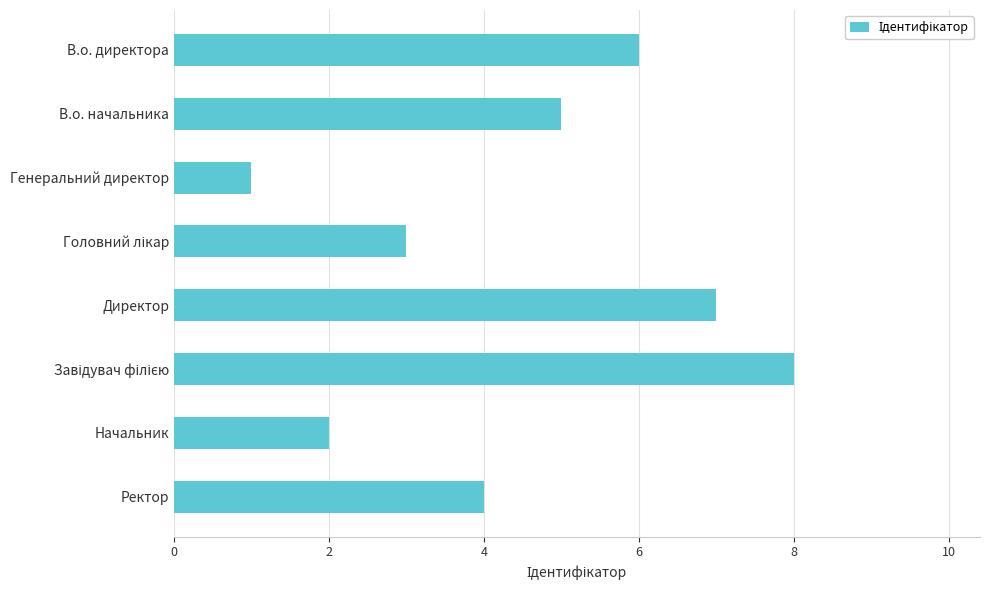

What position from the bottom is Начальник?

2